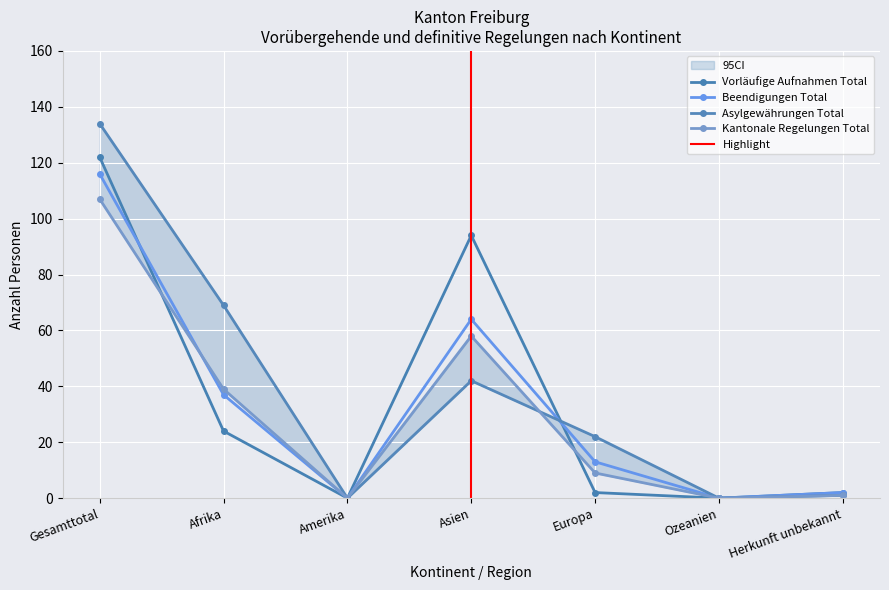

What is the value of the Vorläufige Aufnahmen Total point at the 7th from the left?

2